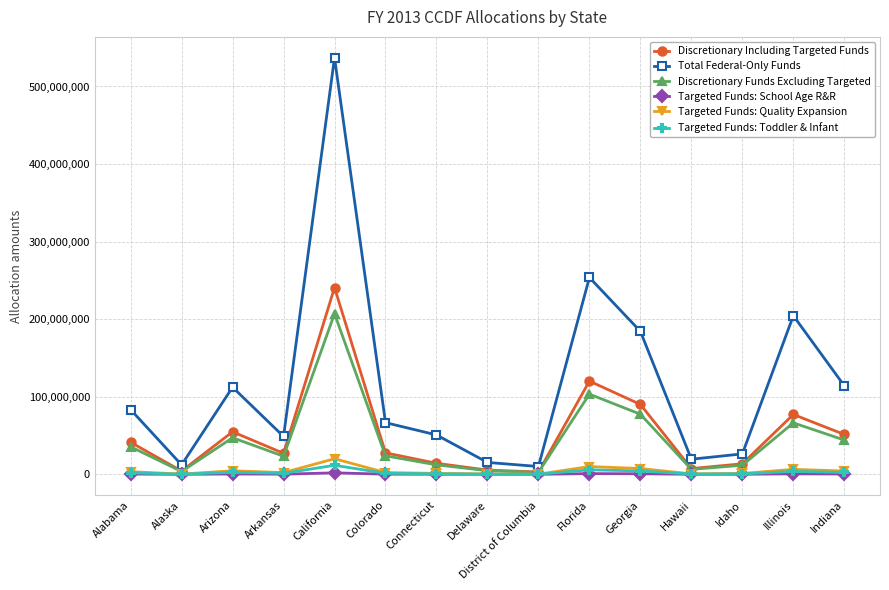

In Targeted Funds: Quality Expansion, how many points are lower than both neighbors (excluding endpoints)?

4